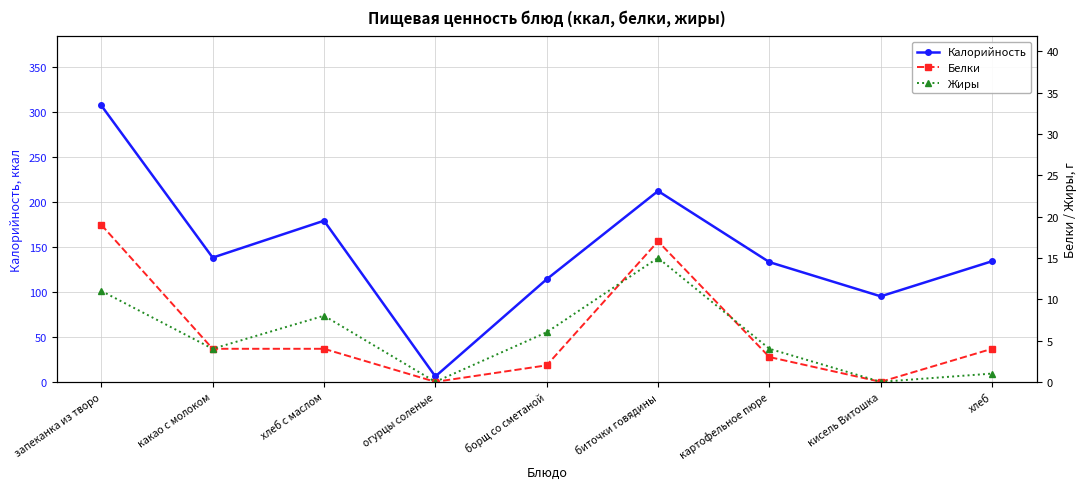

Reading right to left, transcribe all the data shown in this chart.

Калорийность: 134	95	133	212	114	6	179	138	307
Белки: 4	0	3	17	2	0	4	4	19
Жиры: 1	0	4	15	6	0	8	4	11